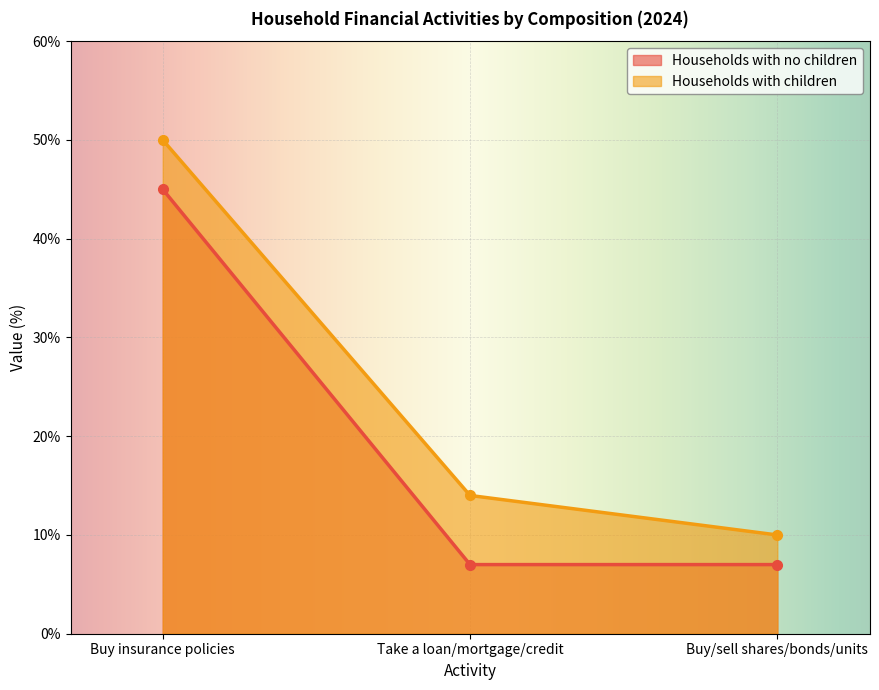

Reading left to right, what are all the values shown in this chart?

Households with no children: 45	7	7
Households with children: 50	14	10